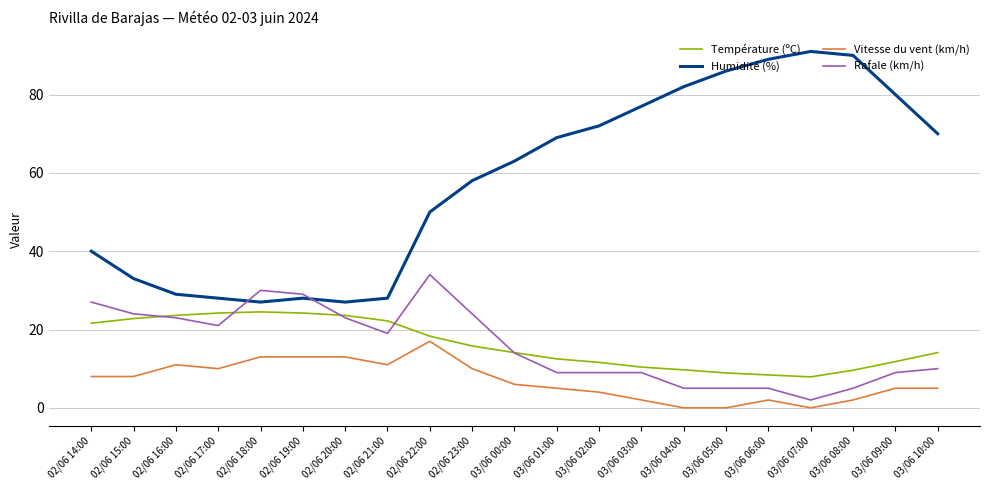

What value does the Vitesse du vent (km/h) series have at 02/06 16:00?

11.0